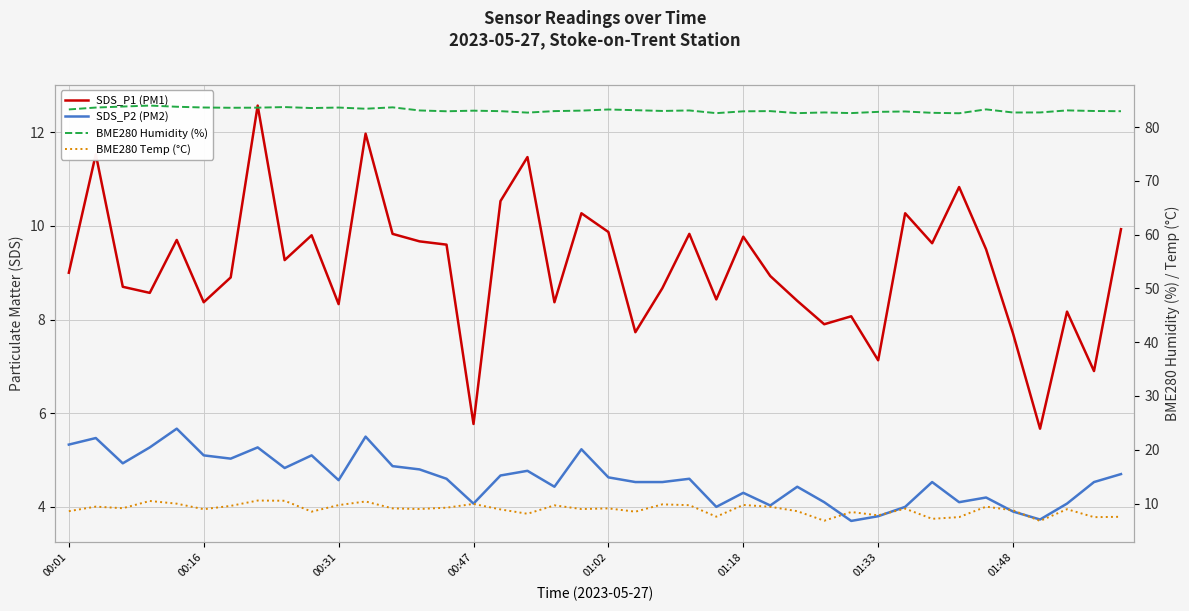

The value of SDS_P2 (PM2) at 32 is 1.7. True or false?

False